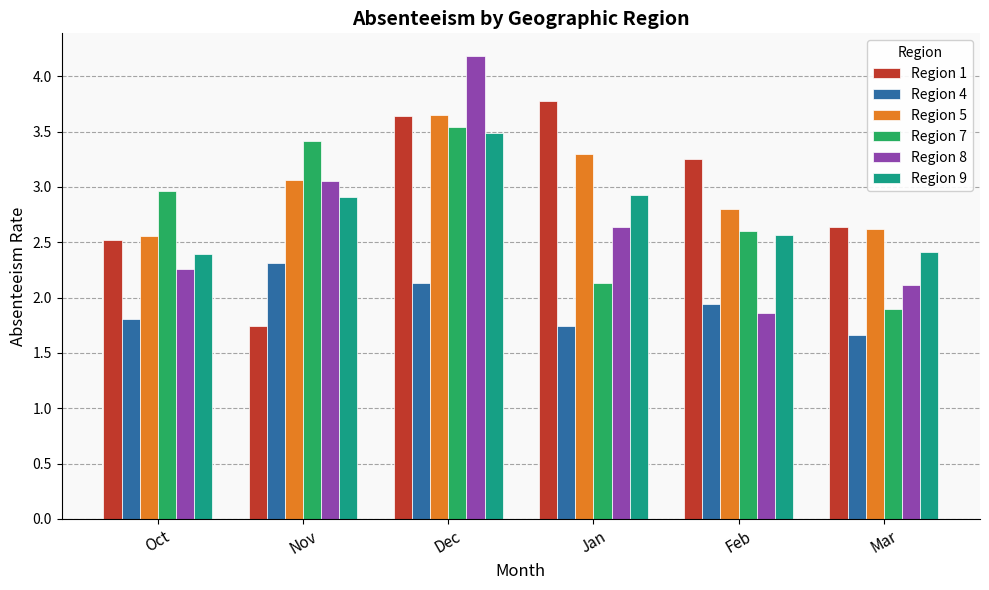

True or false: Region 1 has a value of 0.9 at Oct.

False